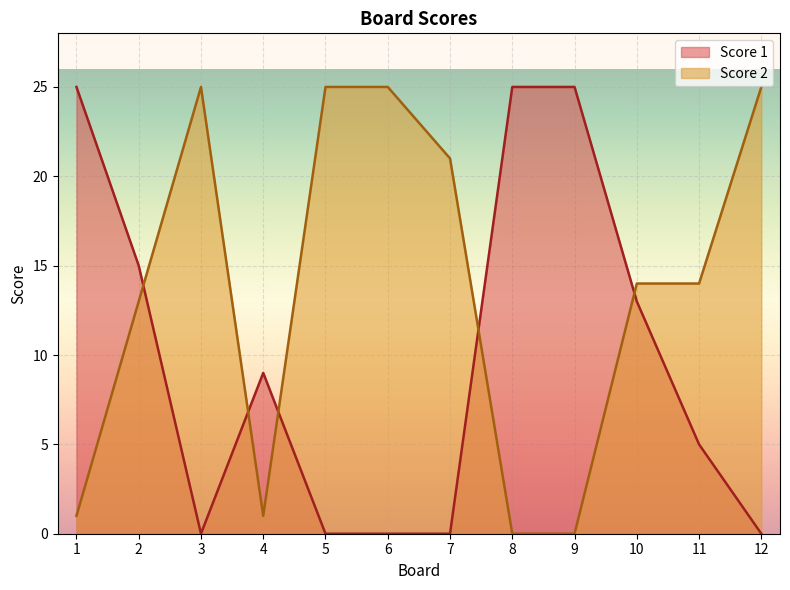

What is the value of the Score 2 point at the 3rd from the left?

25